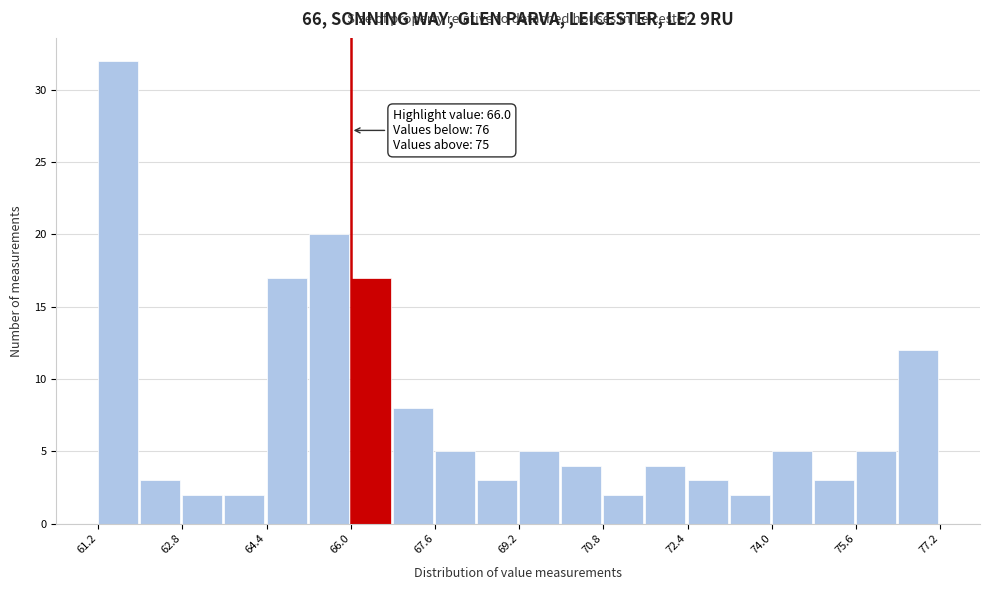

Which range on the x-axis has the tallest bar?

61.2 to 62.0